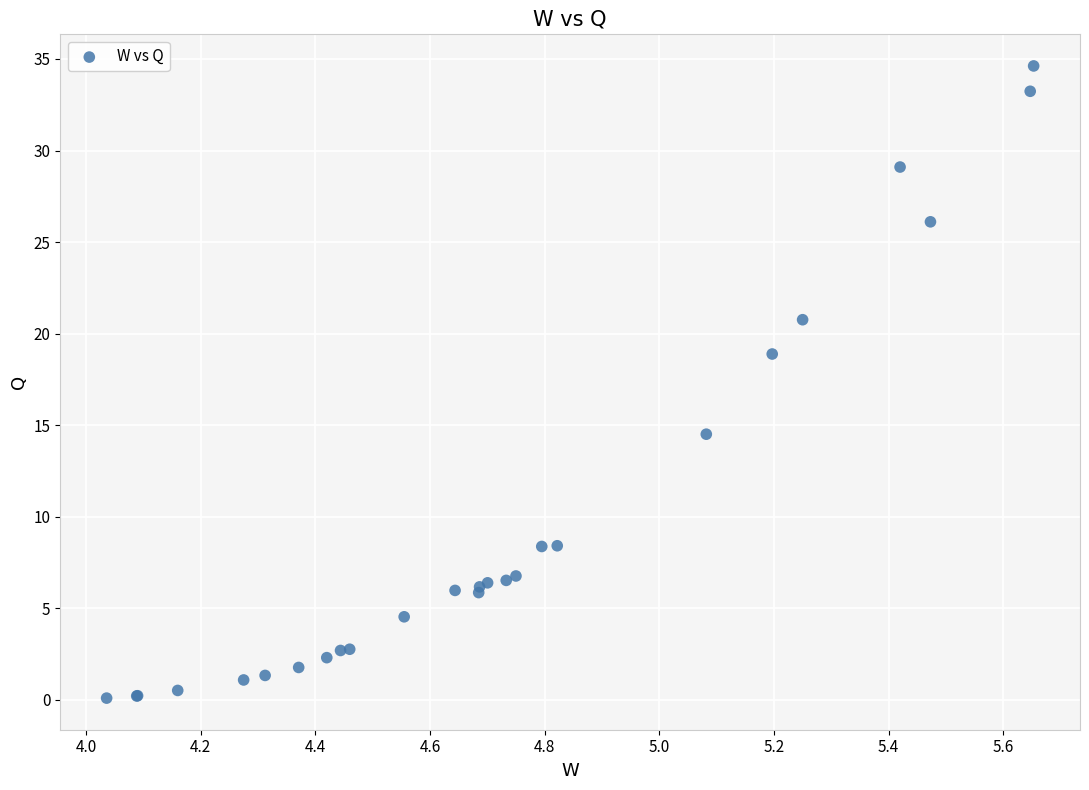

What Y value in the scatter plot is closest to 17?

18.9